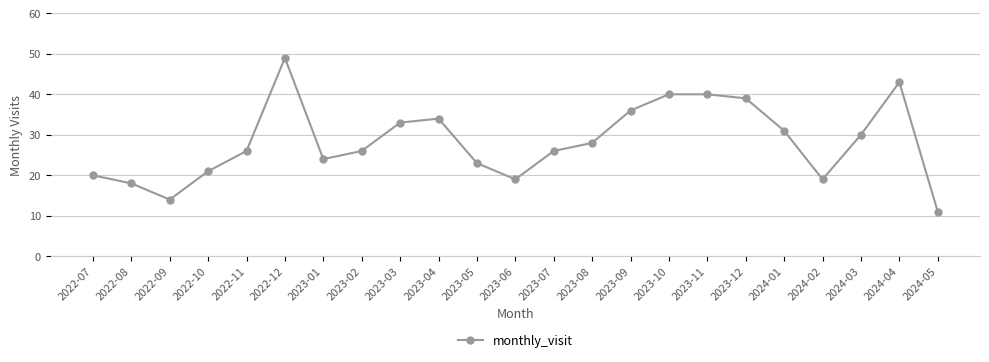

At which category does the data reach its first local peak?

2022-12